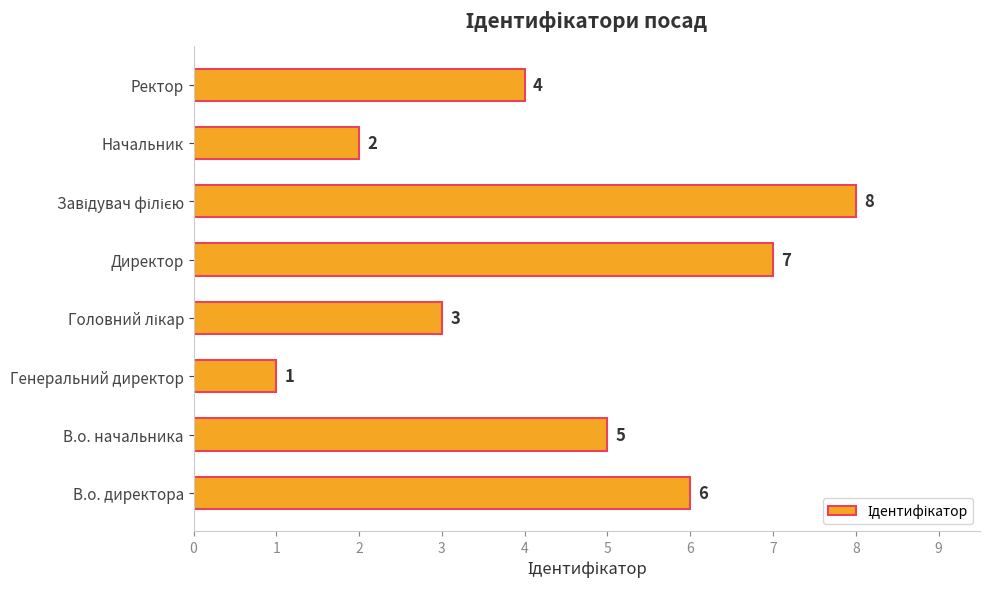

Count the number of data series in this chart.

1